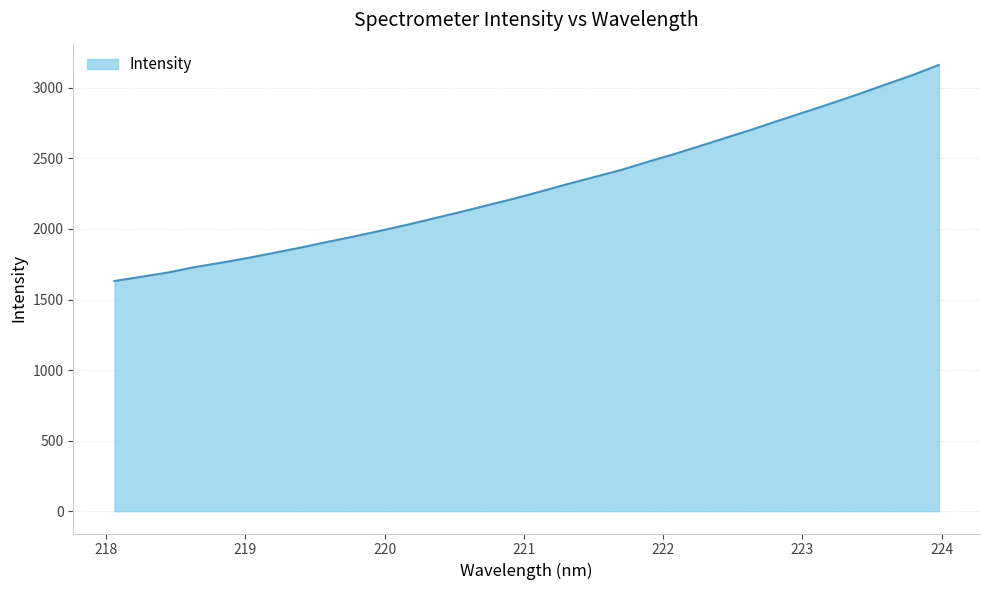

What is the maximum value shown in the chart?

3162.0